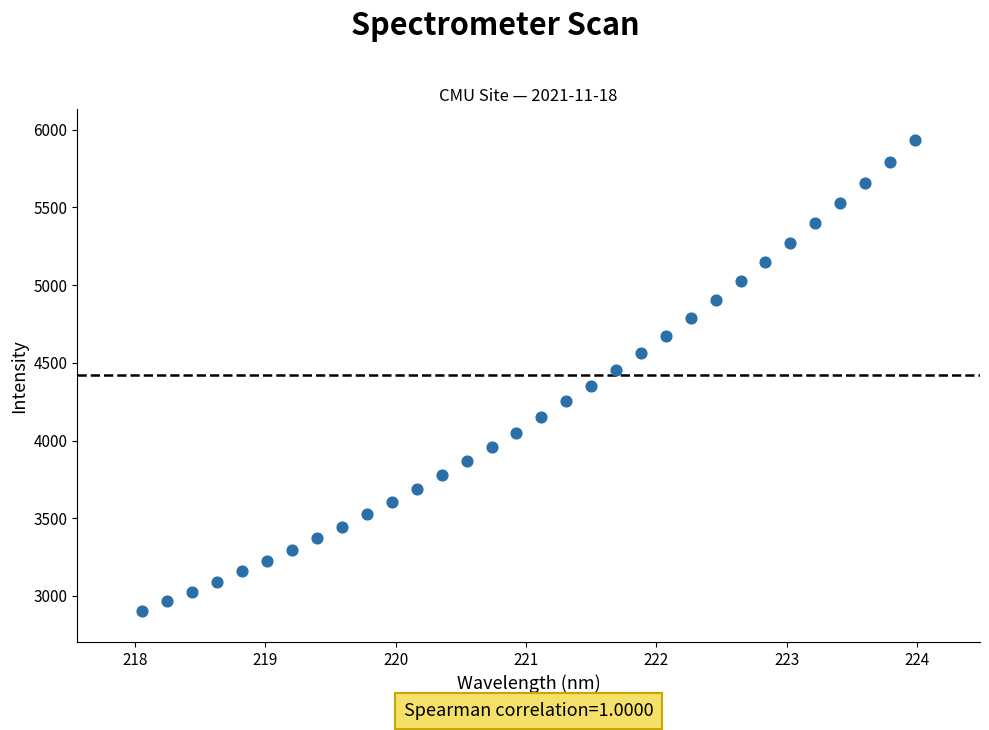

What is the range of Y values (max minus min)?

3028.5